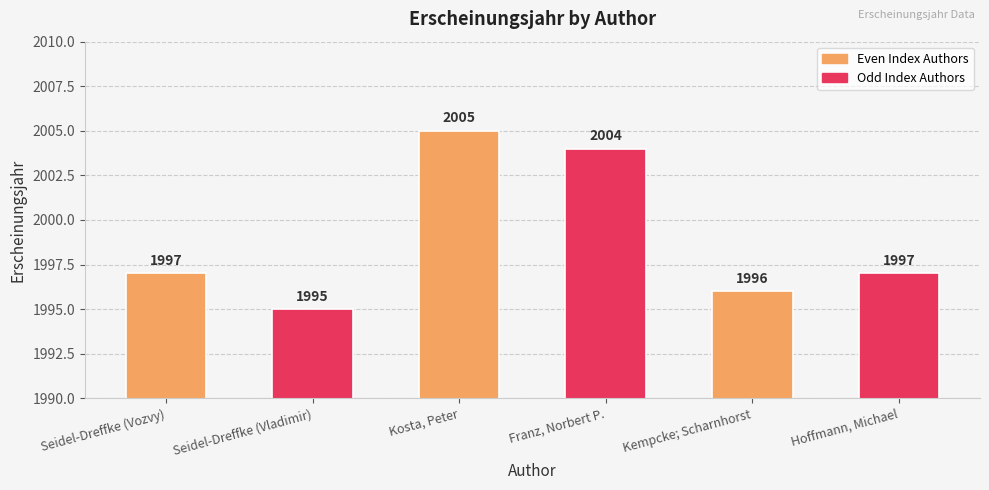

What is the smallest value displayed?

1995